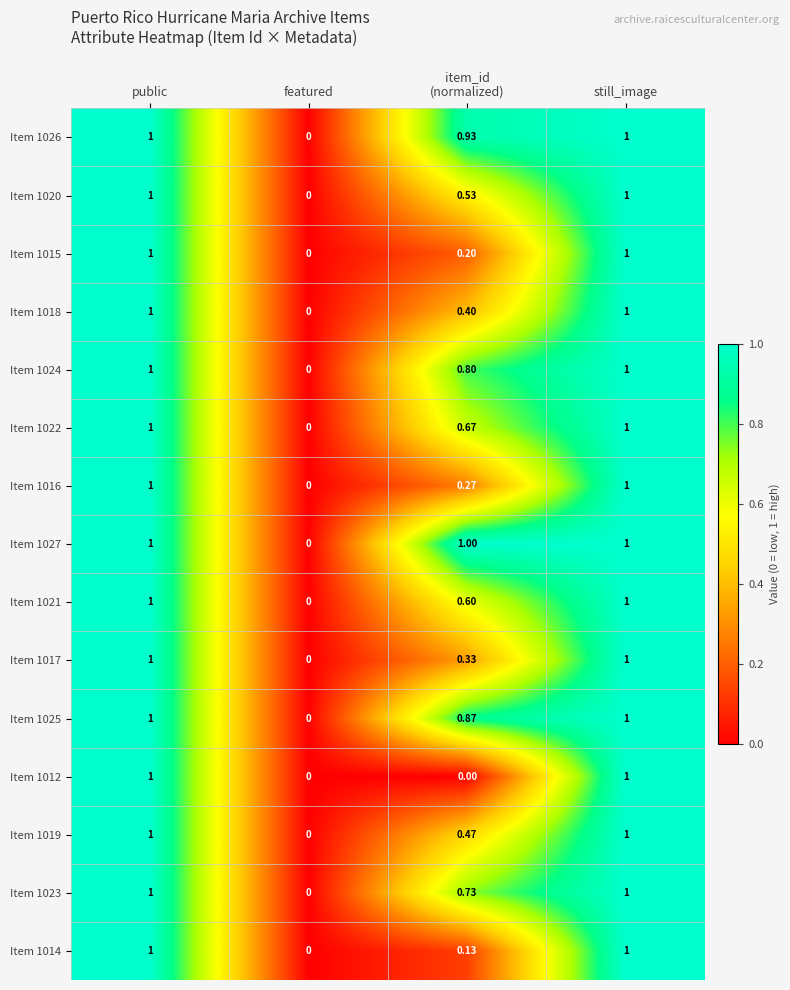

At which label is Item 1014 closest to 0?

featured